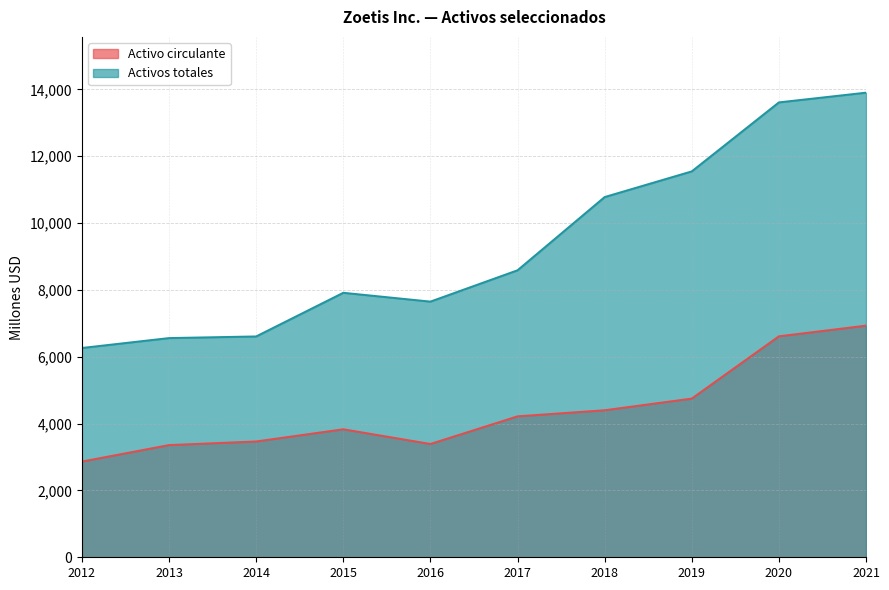

What is the total value across all series at 2020?

20220